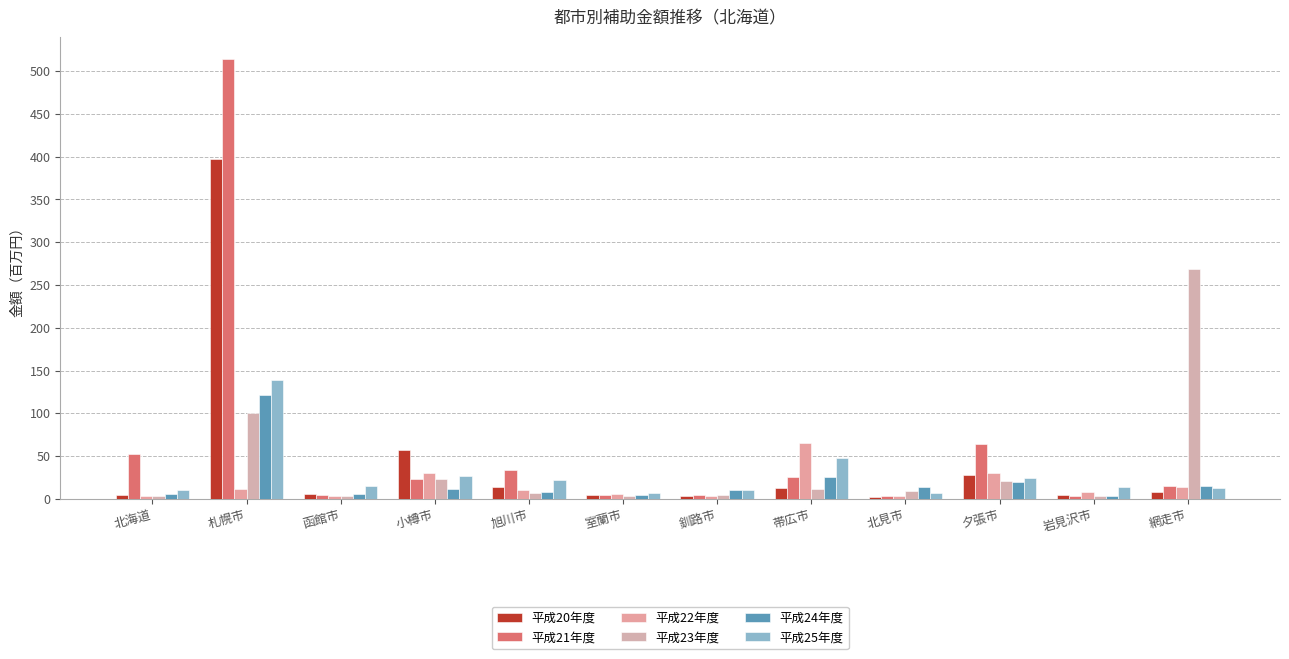

Which series has the largest range (max minus min)?

平成21年度